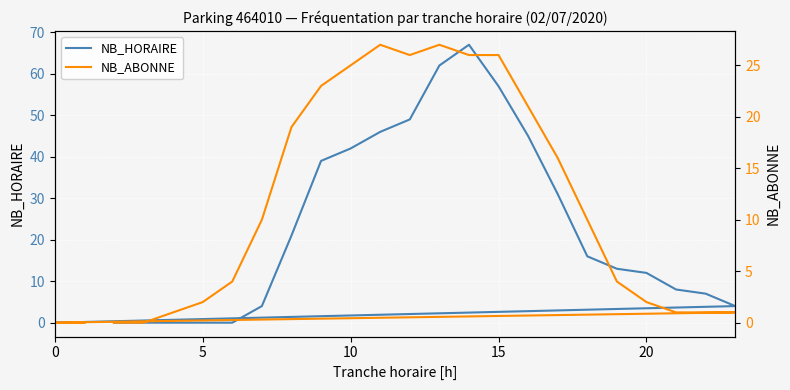

What is the difference between the maximum and minimum values in the NB_ABONNE series?

27